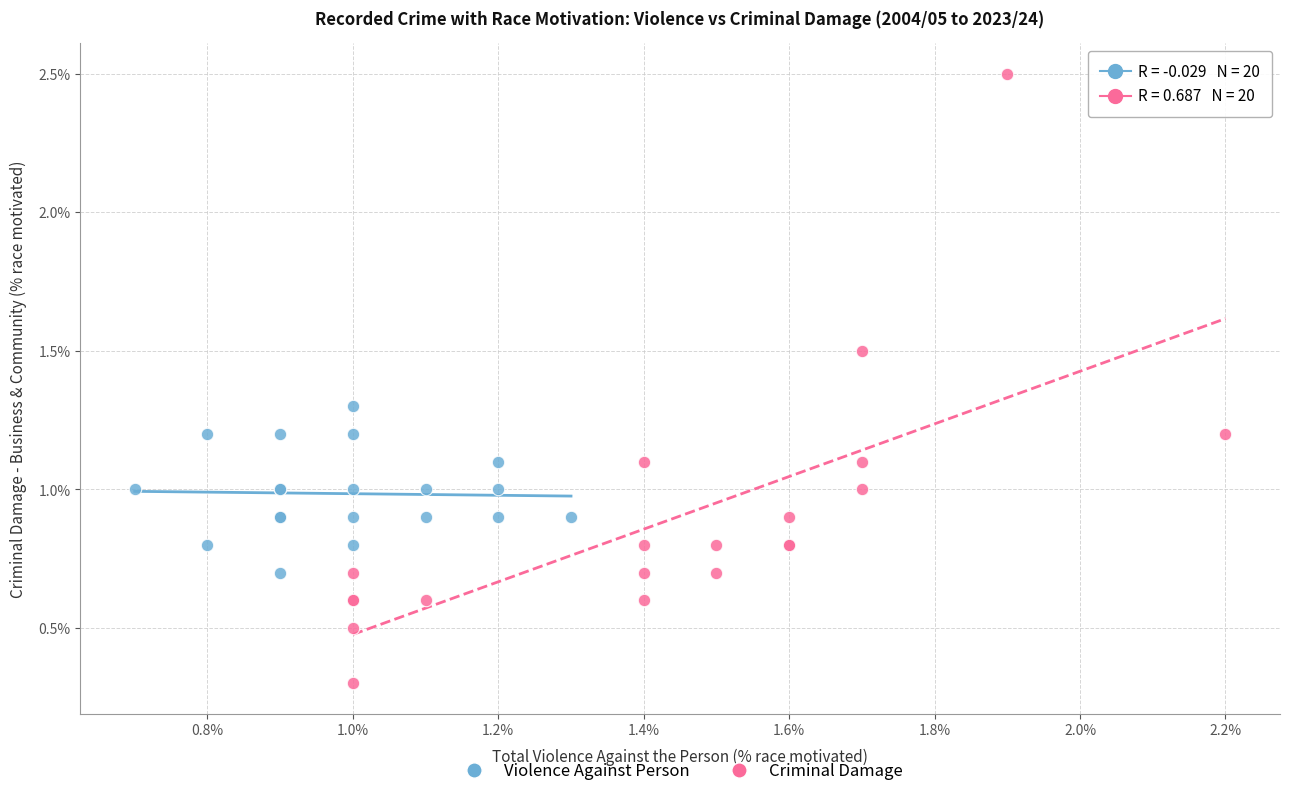

Which series reaches the minimum Y coordinate?

Criminal Damage